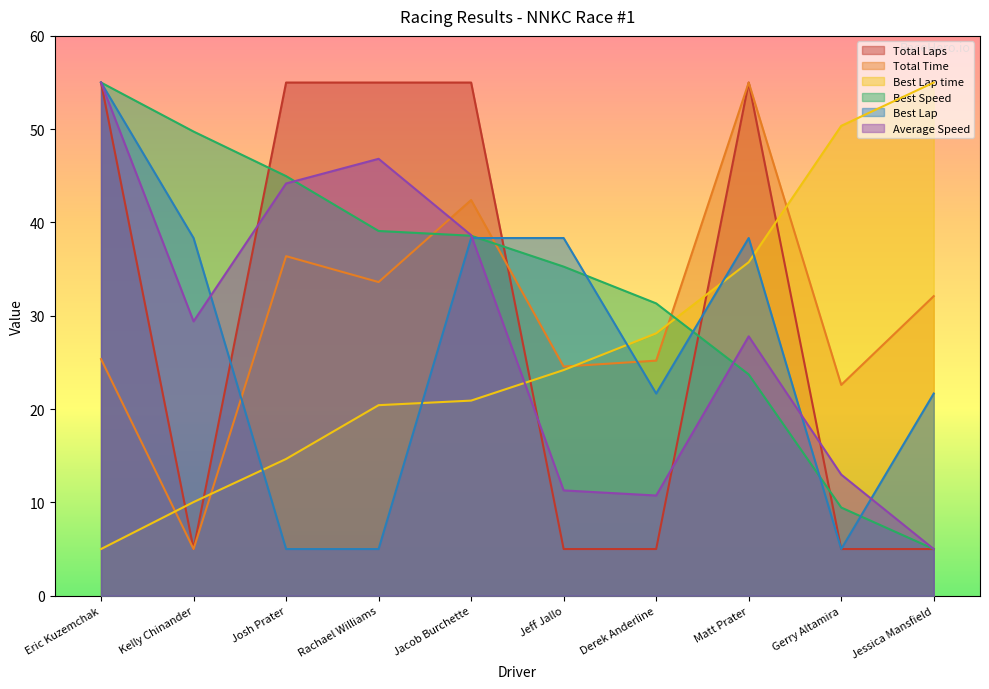

Which series ends up on top after the final intersection of Total Time and Best Lap time?

Best Lap time